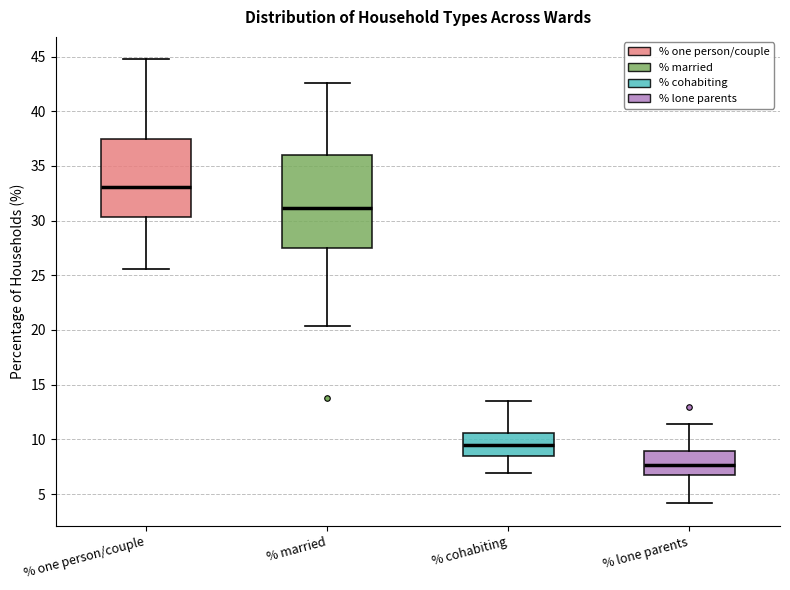

Which box is the tallest, from its lower edge to its upper edge?

% married